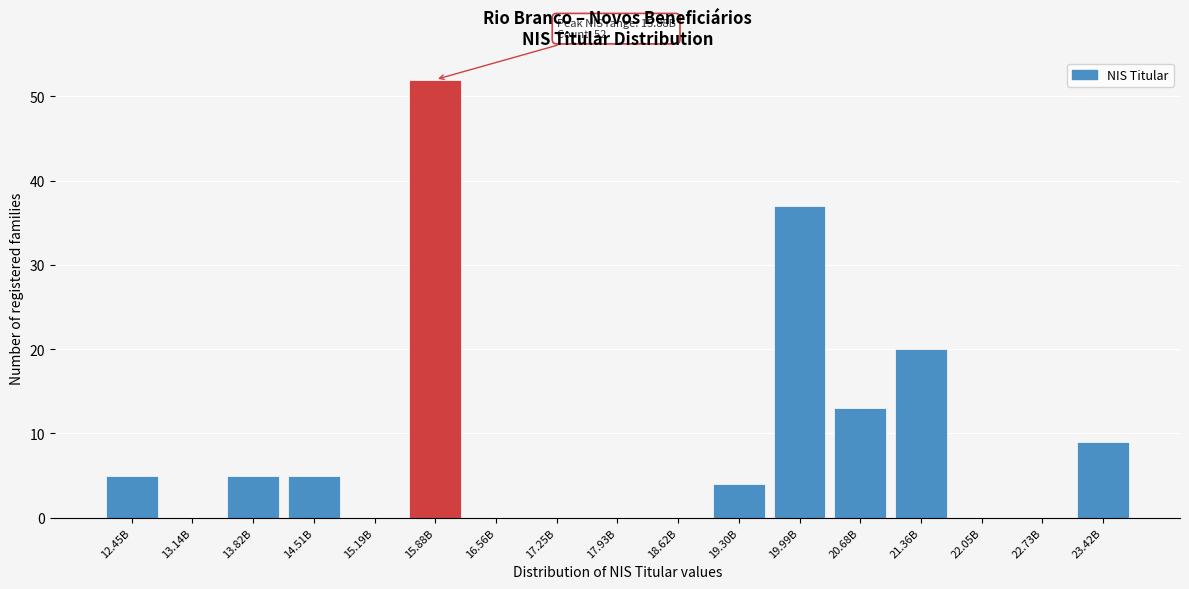

Reading left to right, extract all data points from this chart.

12.45B=5	13.14B=0	13.82B=5	14.51B=5	15.19B=0	15.88B=52	16.56B=0	17.25B=0	17.93B=0	18.62B=0	19.30B=4	19.99B=37	20.68B=13	21.36B=20	22.05B=0	22.73B=0	23.42B=9